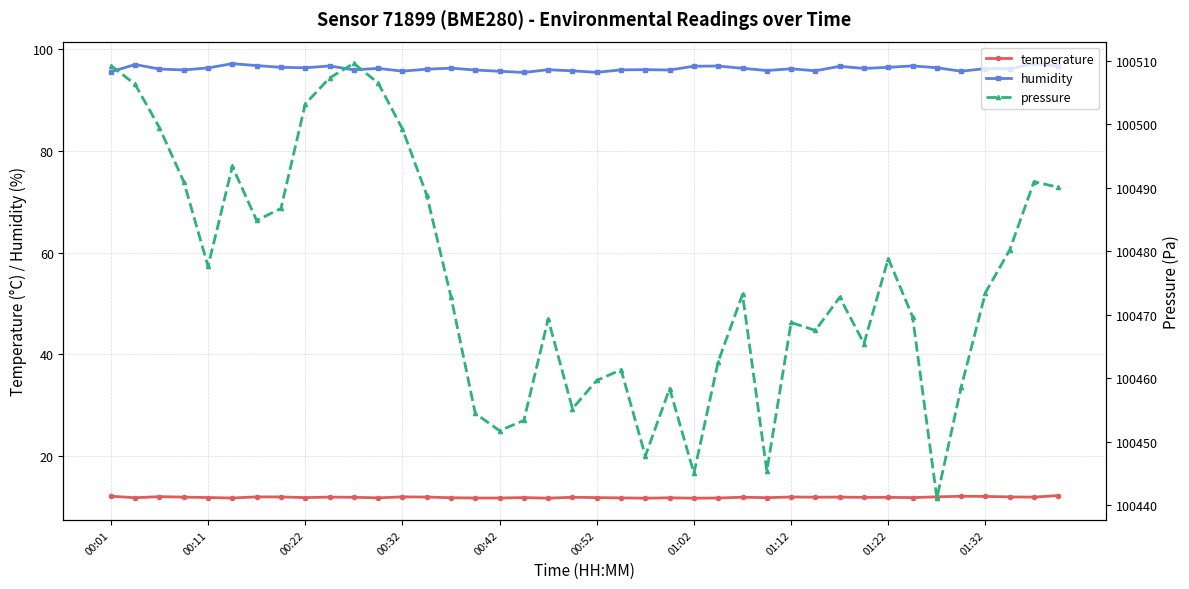

True or false: temperature has more than 2 interior local peaks.

True